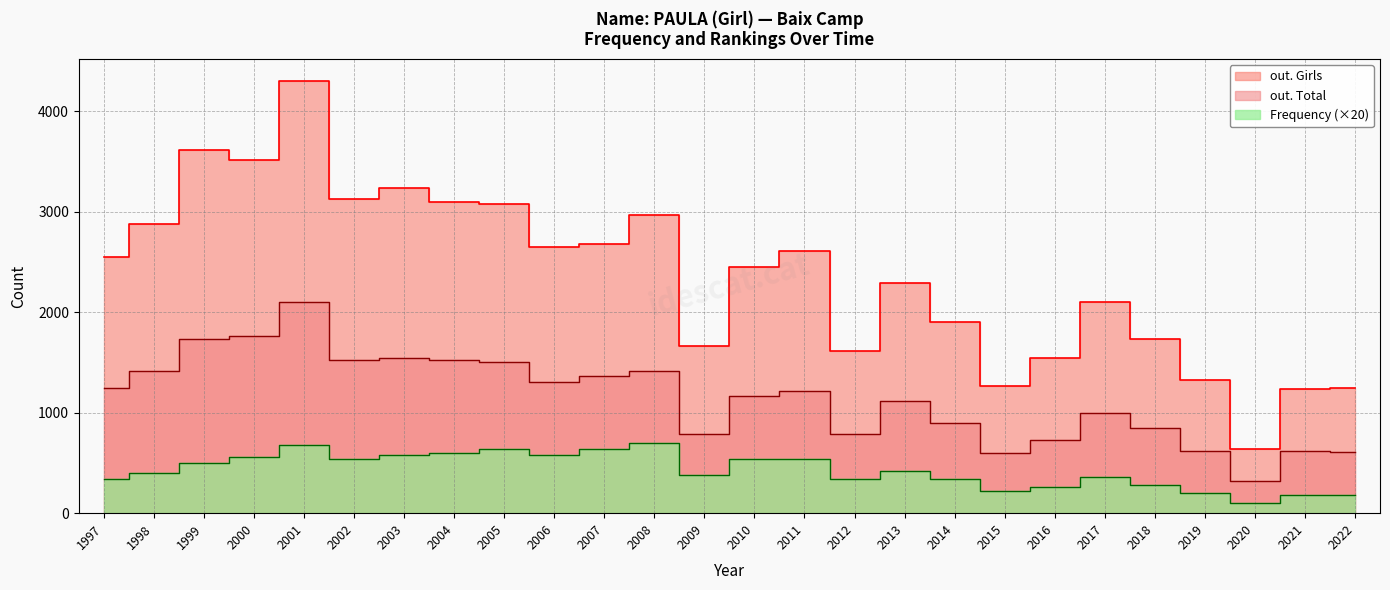

At which label is out. Total closest to 1214?

2011